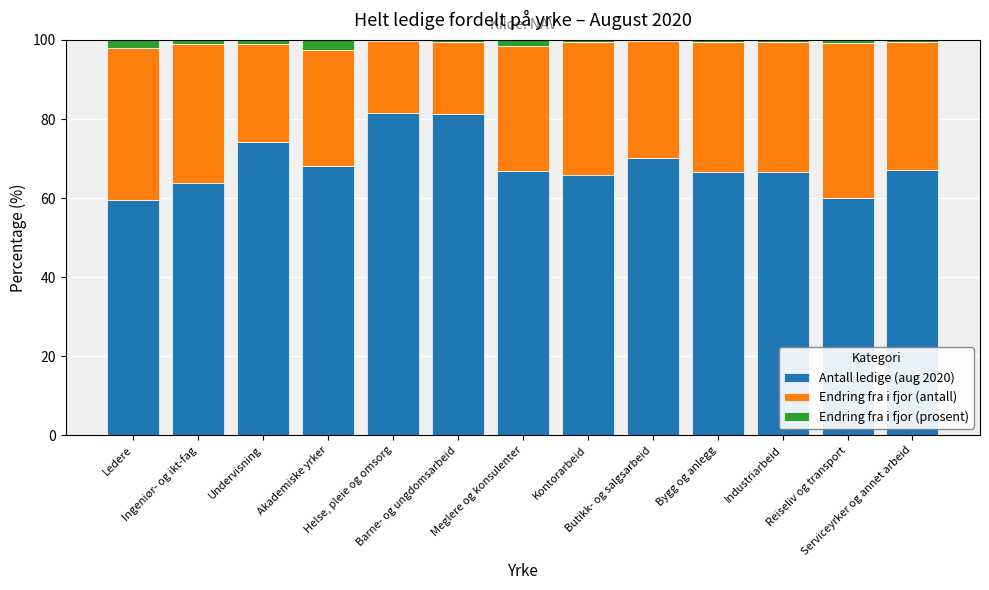

What is the lowest value of the Antall ledige (aug 2020) series?

59.5